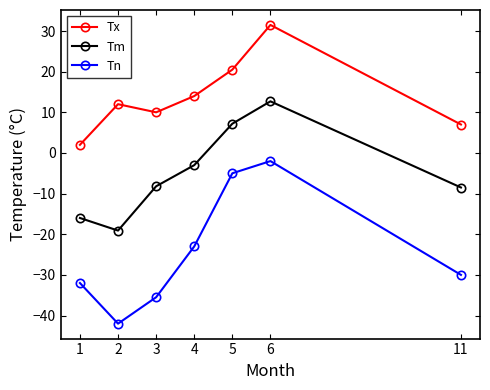

Which category has the lowest value in the Tx series?

1